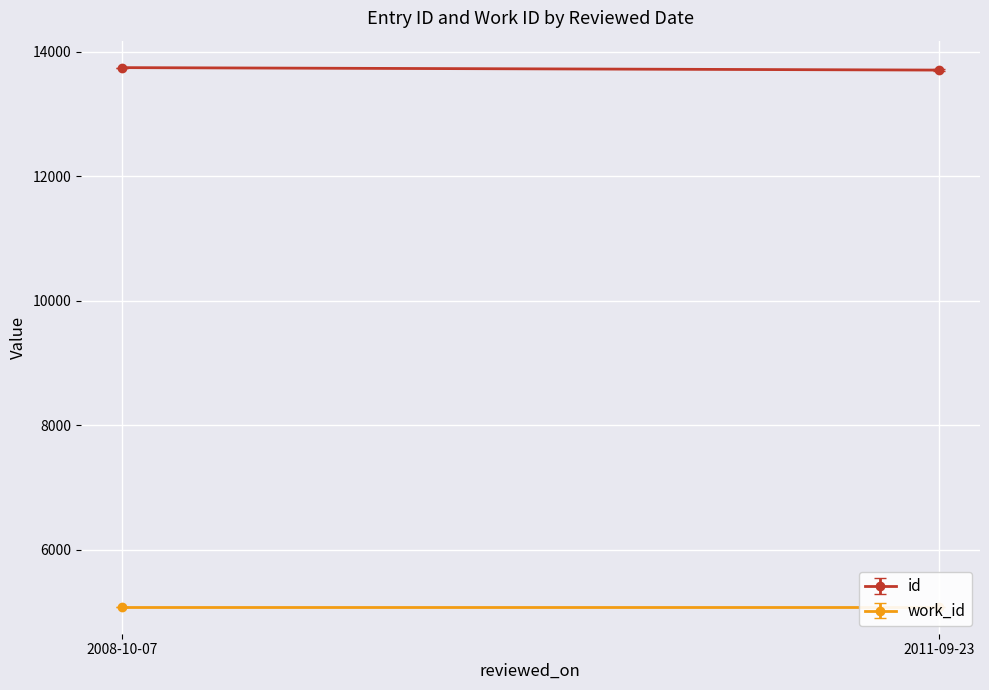

What is the average value of the work_id series?

5088